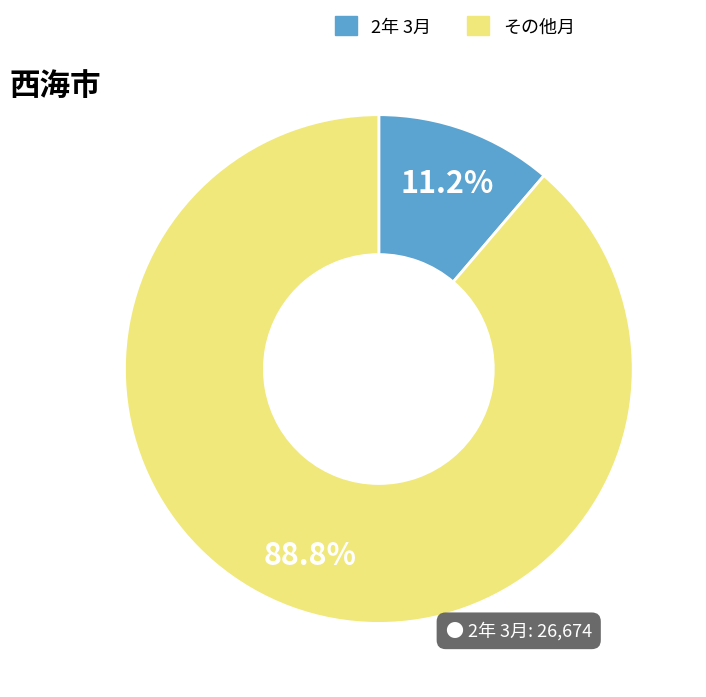

Is there a majority slice in this chart?

Yes